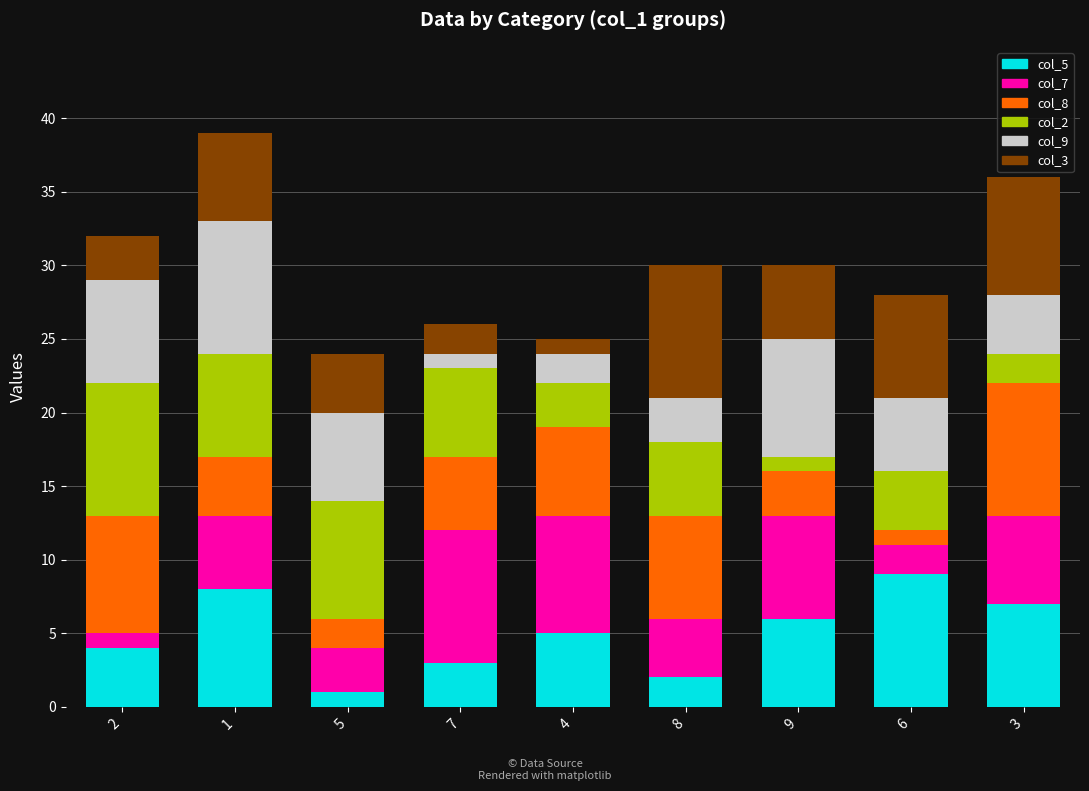

How many data points does each series have?

9